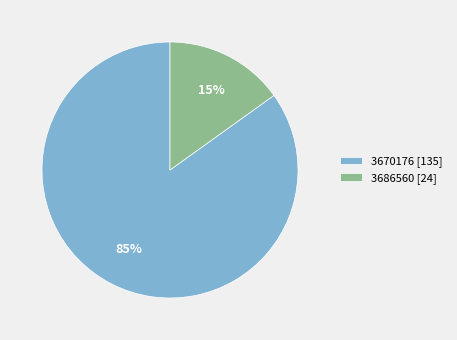

The 3670176 [135] slice represents 98% of the pie. True or false?

False